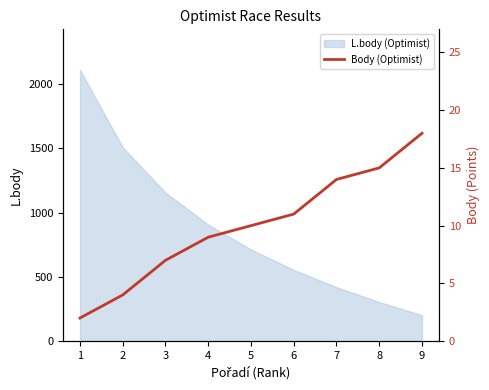

List the labels in order of value, smallest first.

1, 2, 3, 4, 5, 6, 7, 8, 9